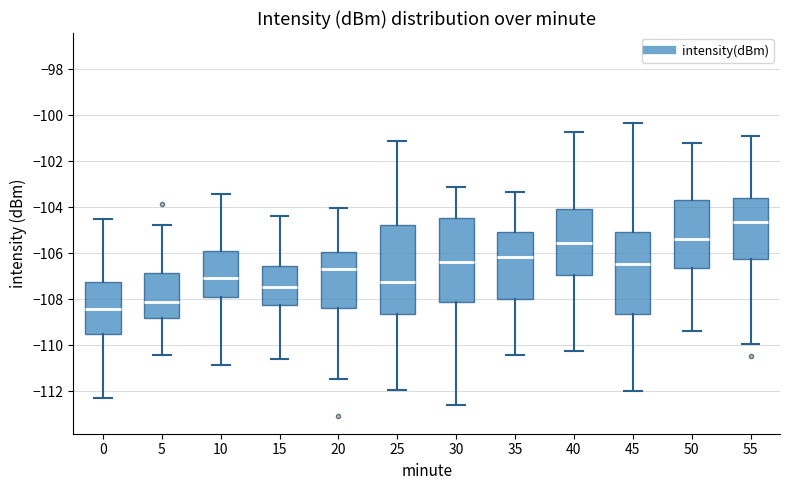

Reading left to right, read every box against the y-axis: the position of its median line, the range the box covers, and the ends of its whiskers. The values are not printed on the chart, so give them approximately, as read against the axis.

0: median -108.4, box -109.6 to -107.2, whiskers -112.4 to -104.6
5: median -108.2, box -108.8 to -106.8, whiskers -110.4 to -104.8
10: median -107.0, box -108.0 to -105.8, whiskers -110.8 to -103.4
15: median -107.4, box -108.2 to -106.6, whiskers -110.6 to -104.4
20: median -106.6, box -108.4 to -106.0, whiskers -111.4 to -104.0
25: median -107.2, box -108.6 to -104.8, whiskers -112.0 to -101.2
30: median -106.4, box -108.2 to -104.4, whiskers -112.6 to -103.2
35: median -106.2, box -108.0 to -105.0, whiskers -110.4 to -103.4
40: median -105.6, box -107.0 to -104.0, whiskers -110.2 to -100.8
45: median -106.4, box -108.6 to -105.0, whiskers -112.0 to -100.4
50: median -105.4, box -106.6 to -103.6, whiskers -109.4 to -101.2
55: median -104.6, box -106.2 to -103.6, whiskers -110.0 to -101.0